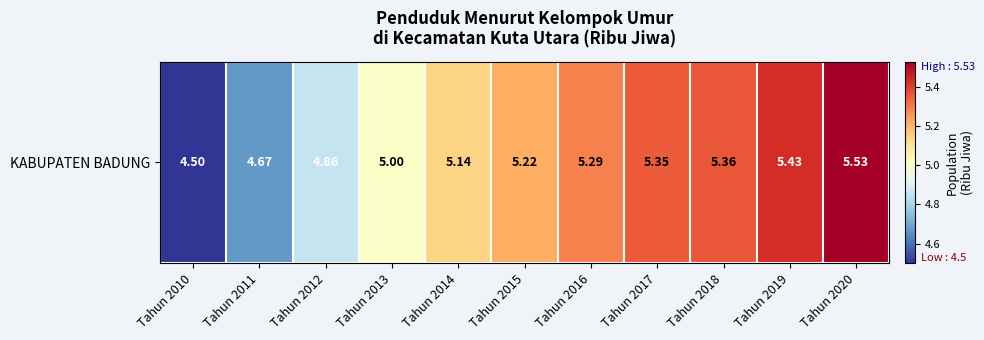

Is it true that the value at Tahun 2012 is 4.9?

True